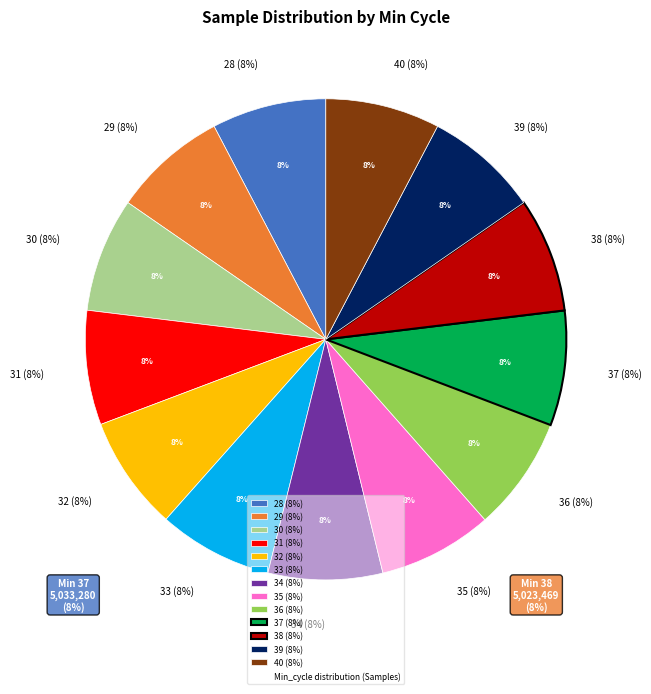

How many segments does this pie chart have?

13